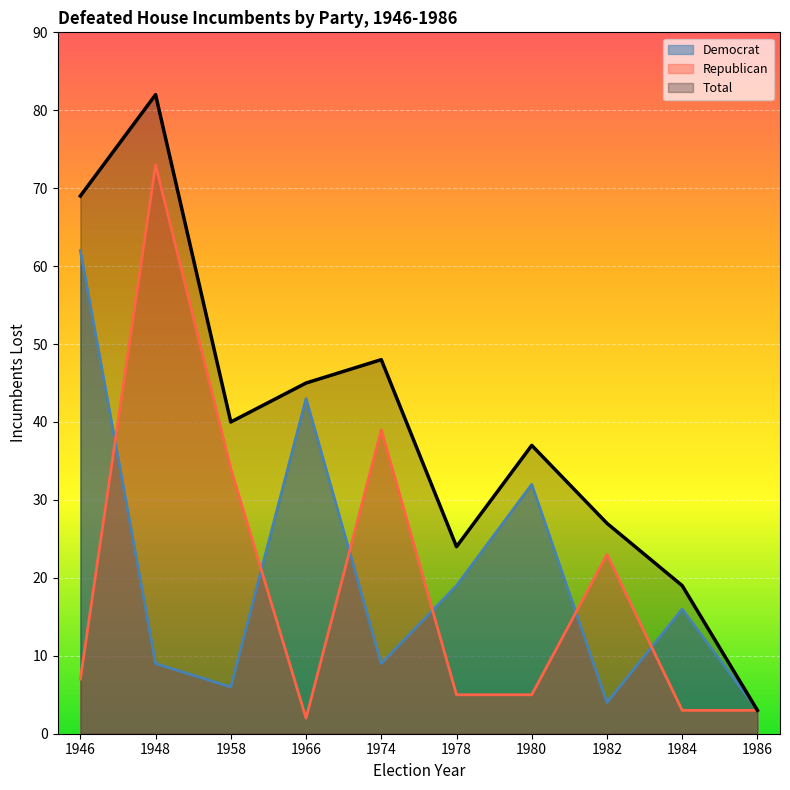

What is the difference between the Total values at 1948 and 1966?

37